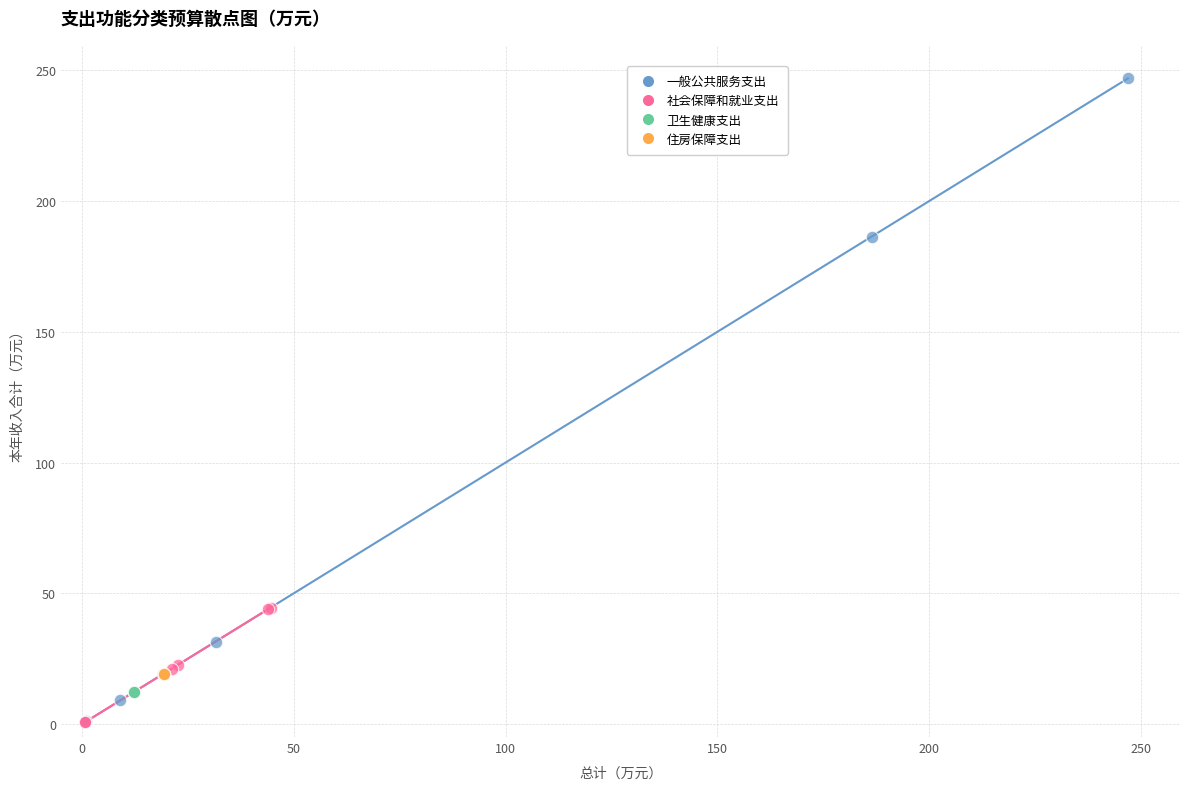

What are all the series names shown in the legend?

一般公共服务支出, 社会保障和就业支出, 卫生健康支出, 住房保障支出